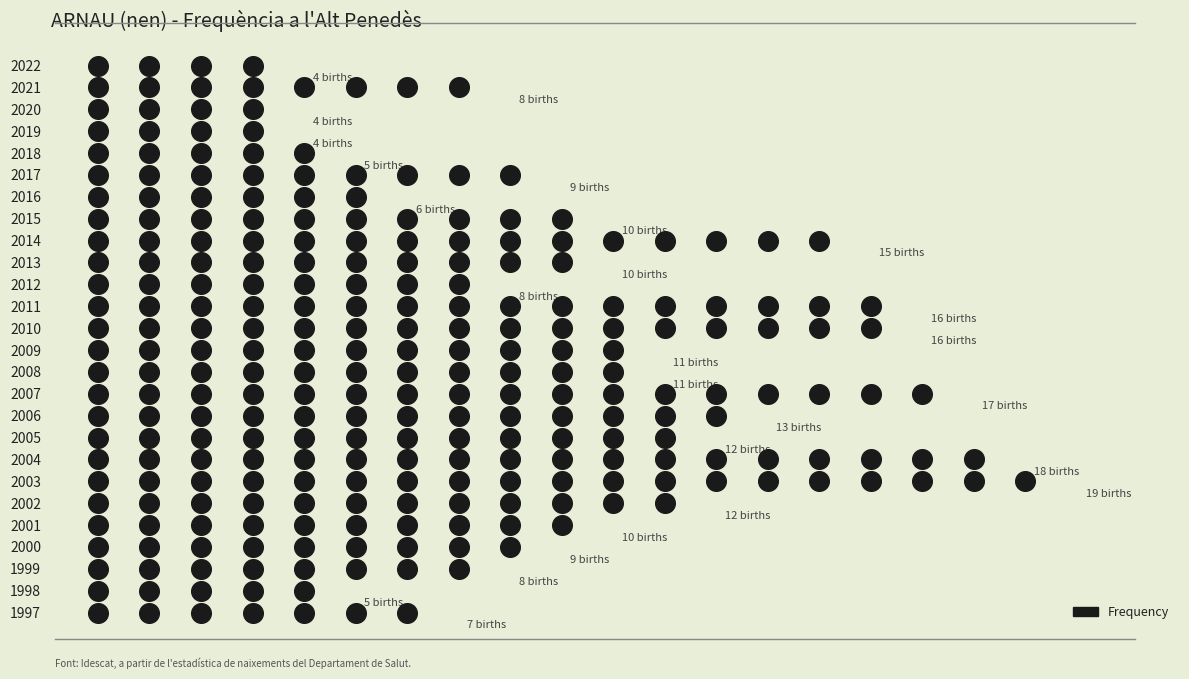

Approximately how many times larger is the value at 2016 compared to 2004?

0.3